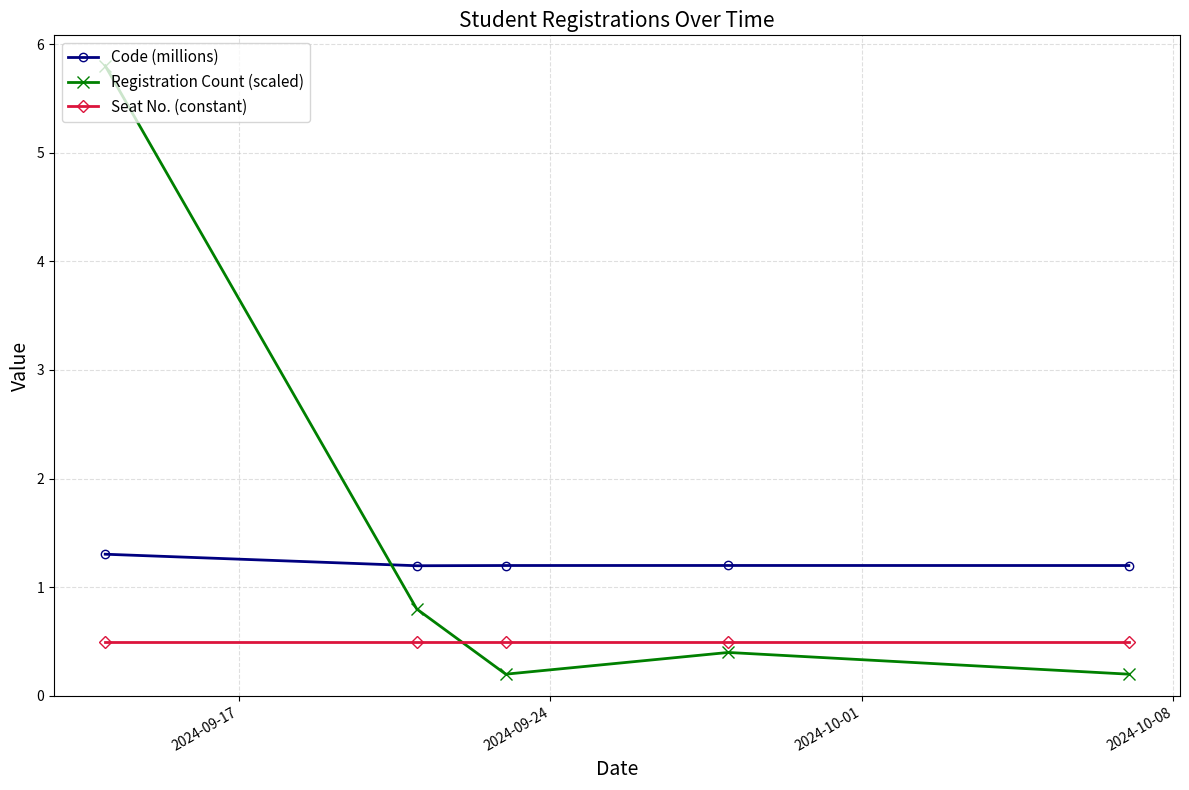

List the series in order of their peak value, highest first.

Registration Count (scaled), Code (millions), Seat No. (constant)